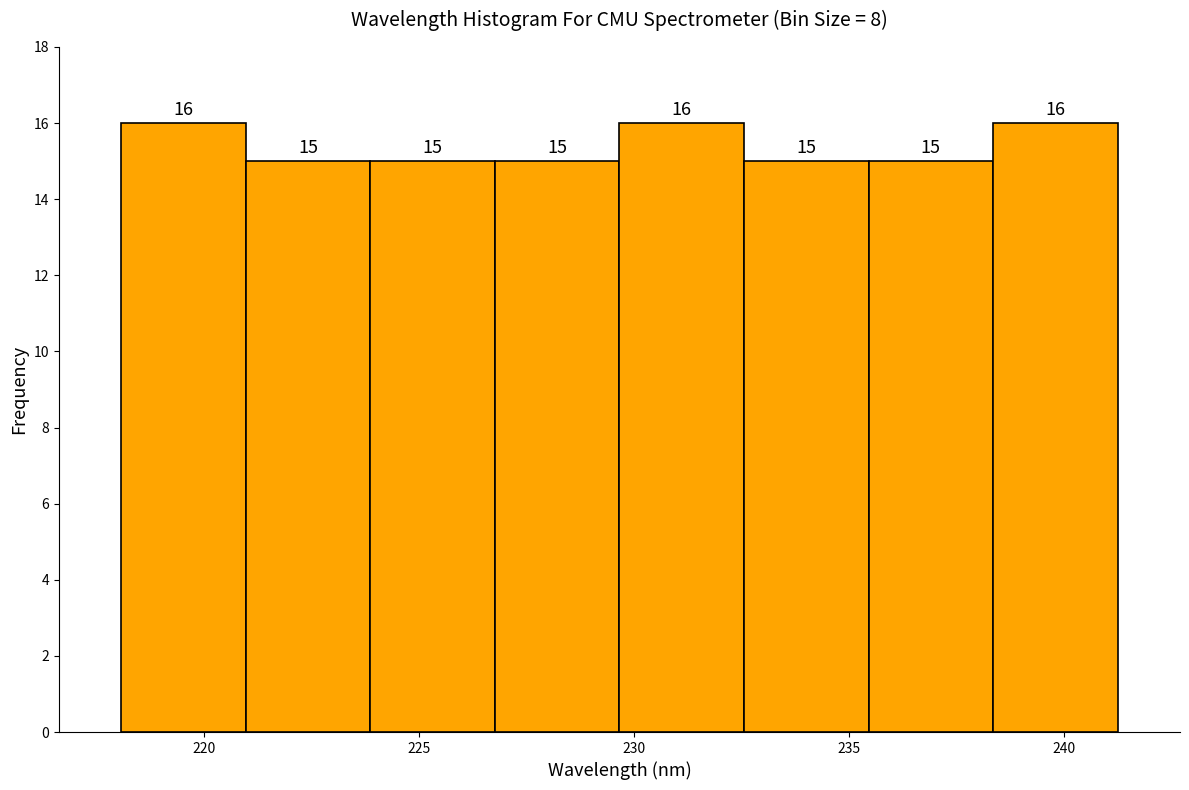

How tall is the bar that spans 232.5 to 235.5 on the x-axis? The bar edges are not printed on the chart, so give them approximately, as read against the axis.

15